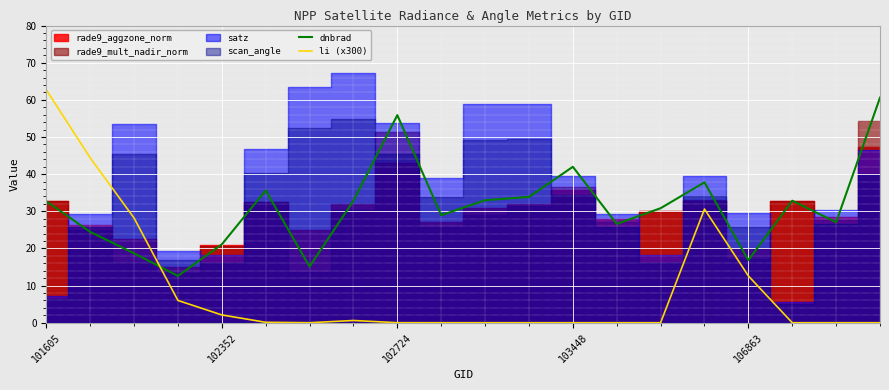

What is the minimum value for dnbrad?

12.6